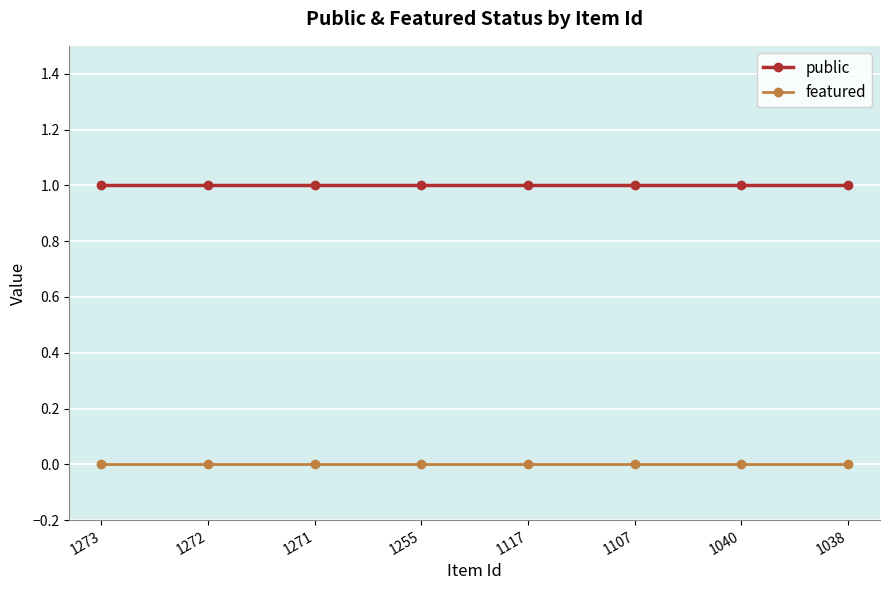

Is it true that featured equals 0 at 1255?

True